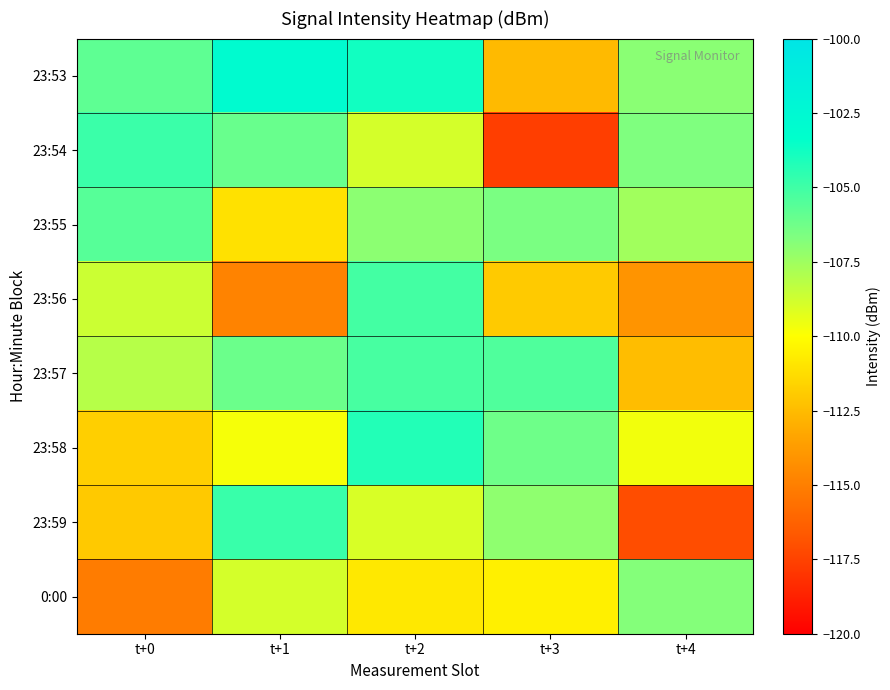

Which has a higher value, t+3 or t+2?

t+2